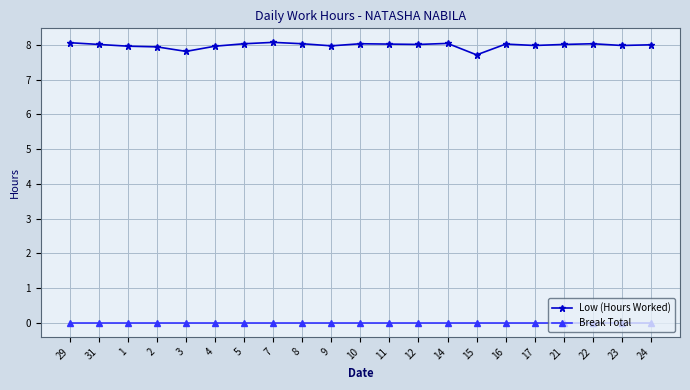

True or false: Low (Hours Worked) has more than 2 interior local peaks.

True